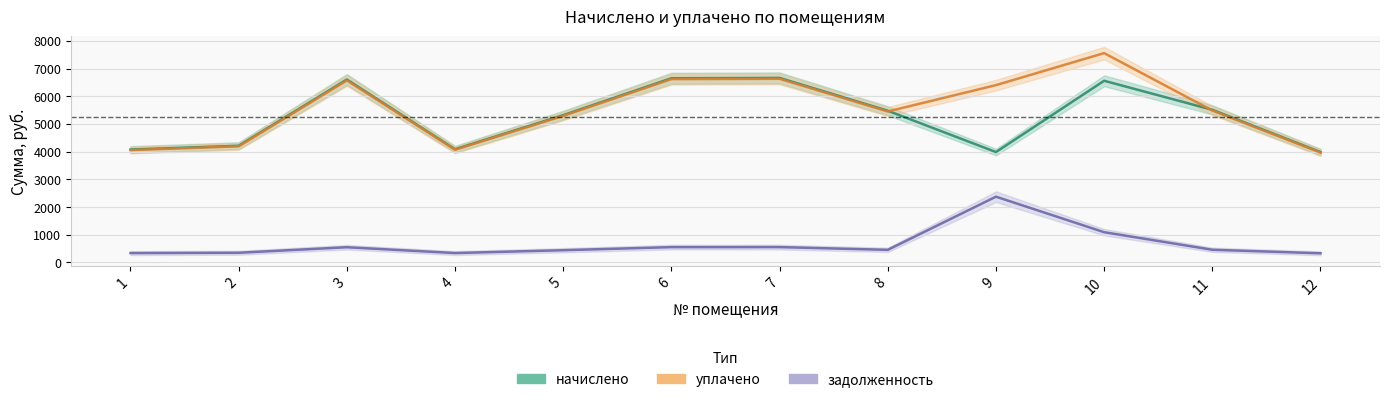

True or false: задолженность has a value of 822.1 at 6.

False